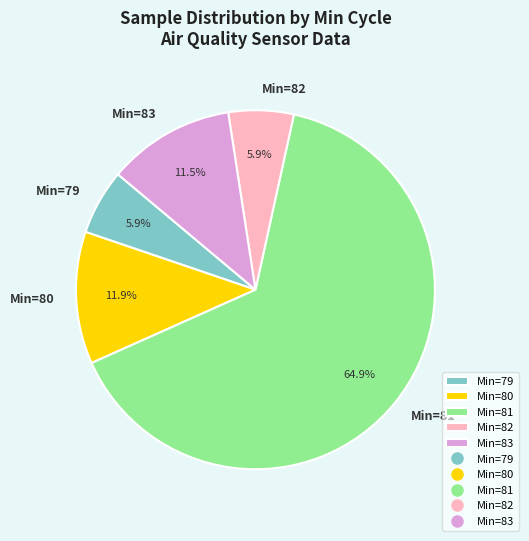

Is the sum of Min=80 and Min=82 greater than half?

No